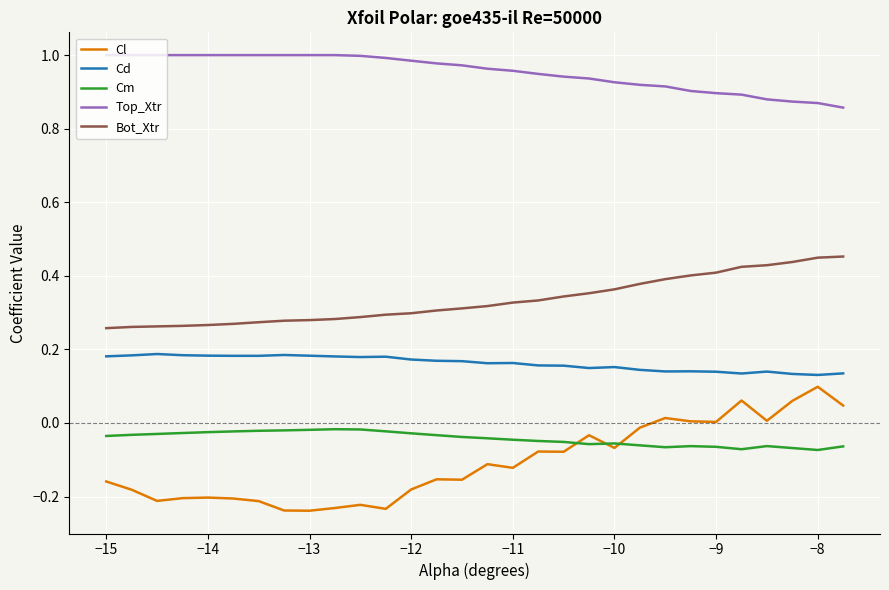

Which series has the widest spread of values?

Cl